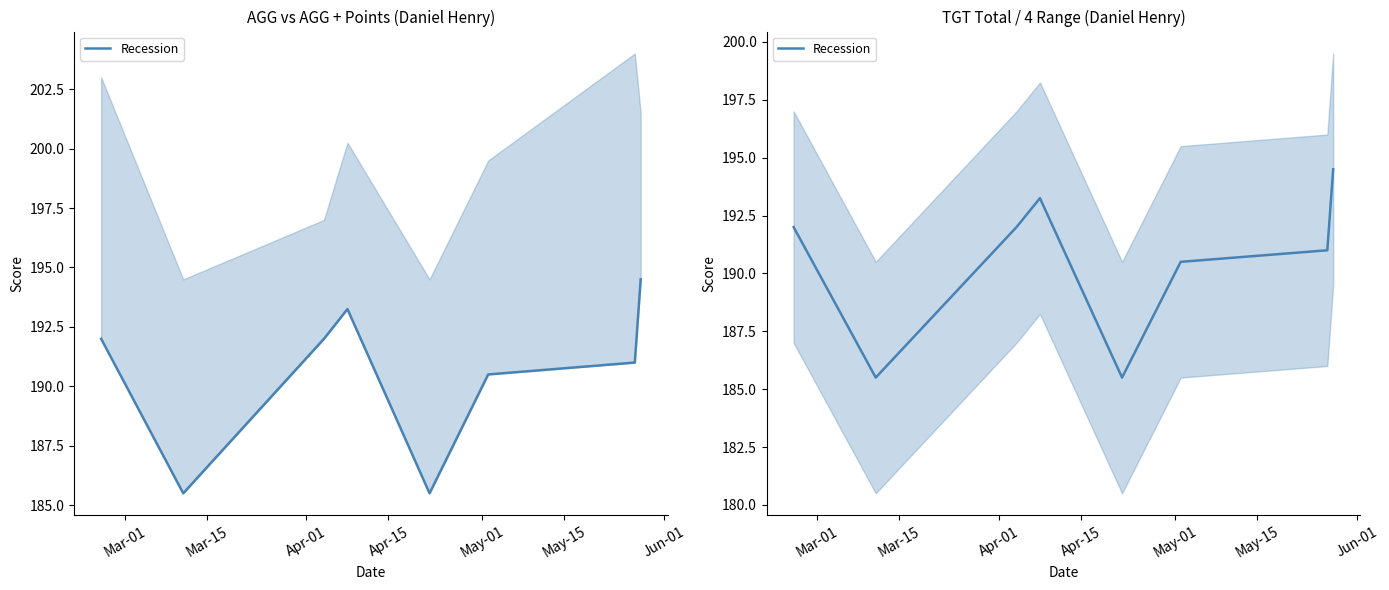

How many lines are shown in the chart?

1